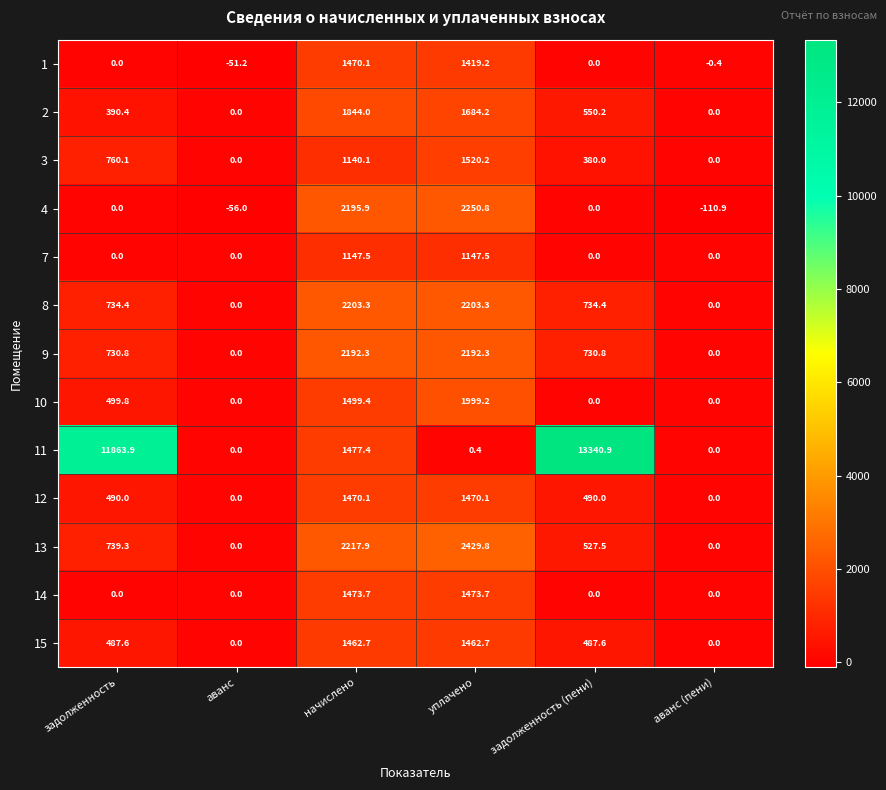

What is the sum of the 10 values at задолженность and начислено?

1999.2